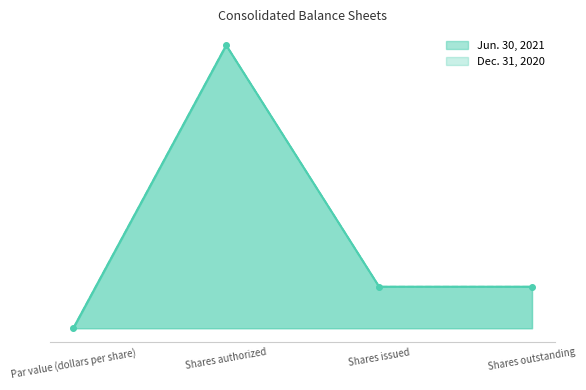

Reading right to left, what are all the values shown in this chart?

Jun. 30, 2021: Shares outstanding=1466800	Shares issued=1466800	Shares authorized=10000000	Par value (dollars per share)=4
Dec. 31, 2020: Shares outstanding=1466516	Shares issued=1466516	Shares authorized=10000000	Par value (dollars per share)=4